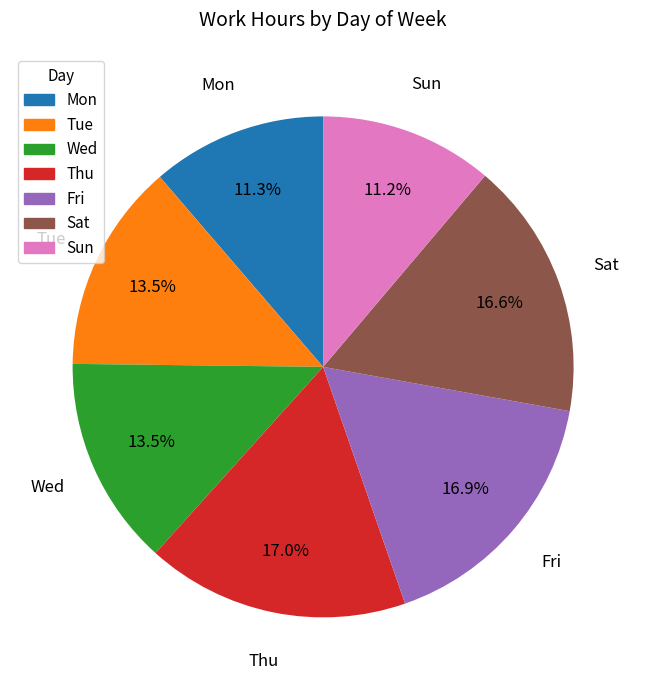

Between Sat and Sun, which is larger?

Sat